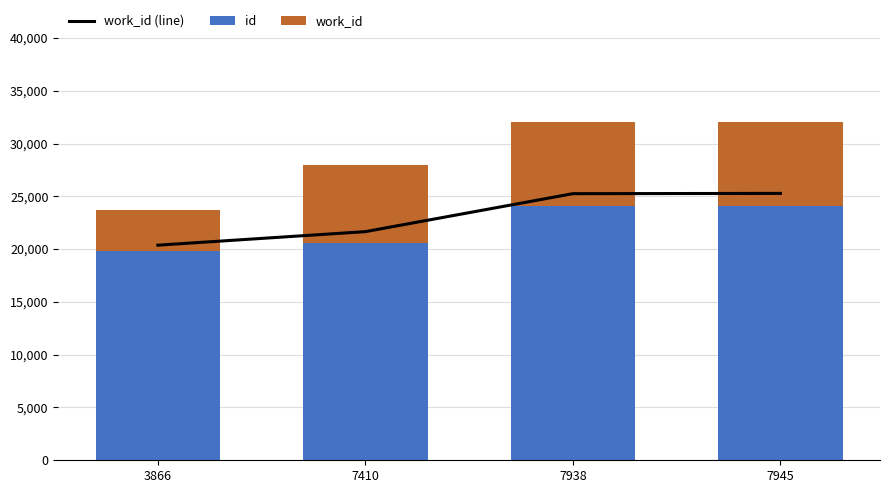

What is the value of the work_id bar at the 2nd from the left?

7410.0